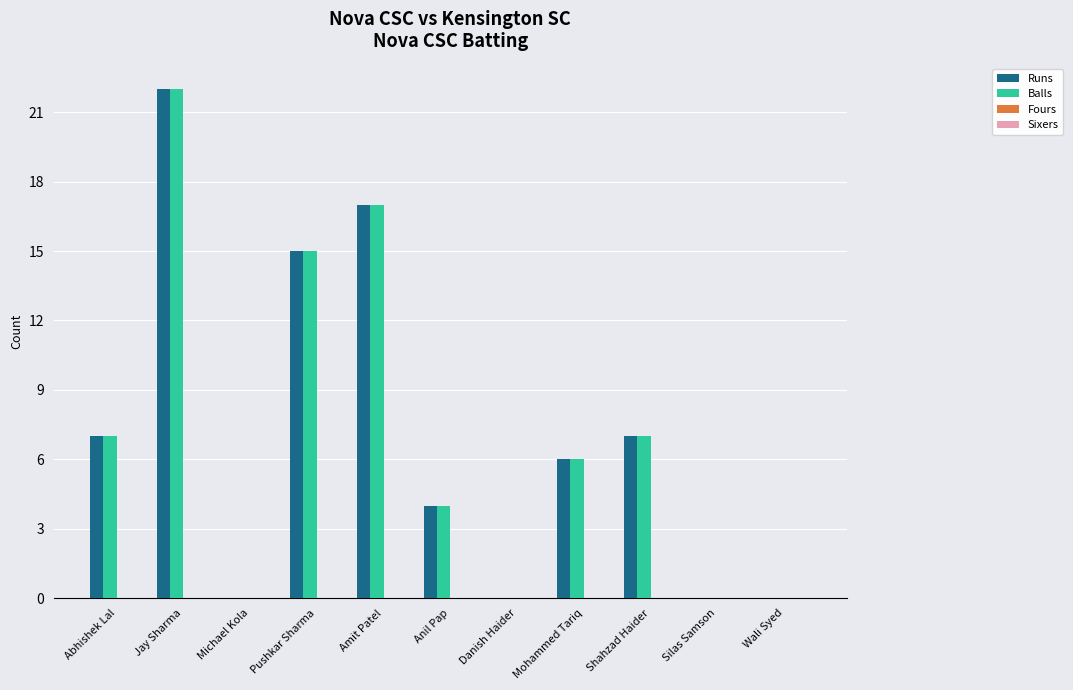

How many categories are shown in the chart?

11